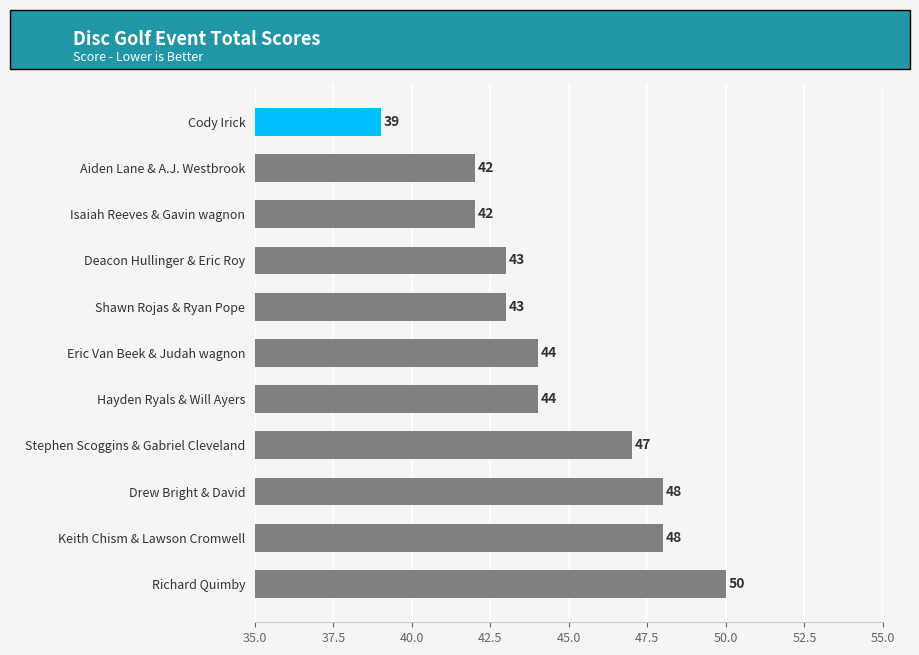

Which label corresponds to the largest value in the chart?

Richard Quimby